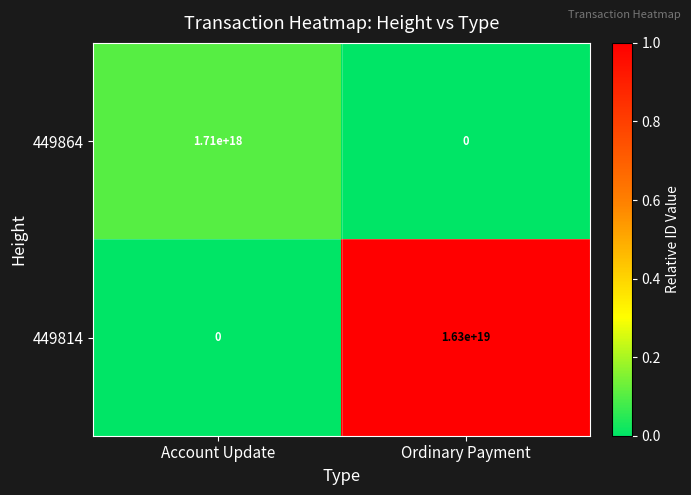

Which series changed the most between Account Update and Ordinary Payment?

449814